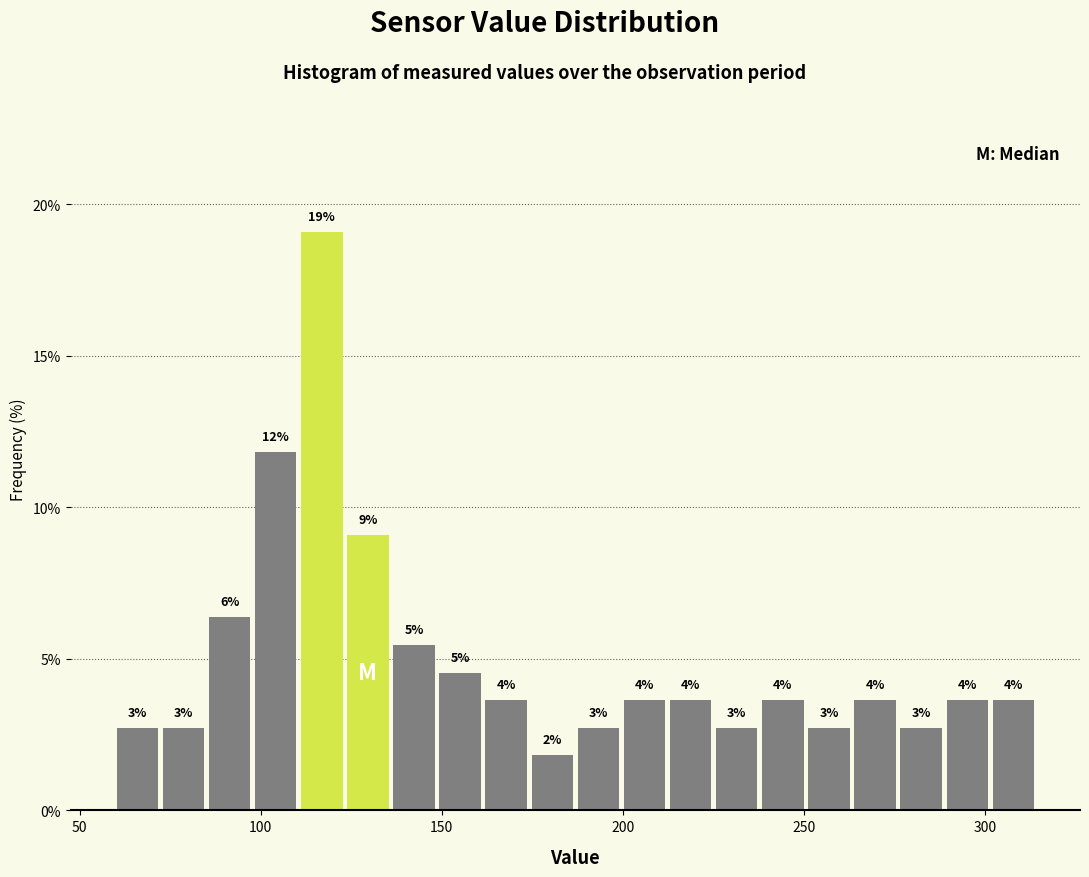

Around what value on the x-axis is the tallest bar? Give the approximate position of its centre, as read against the axis.

115